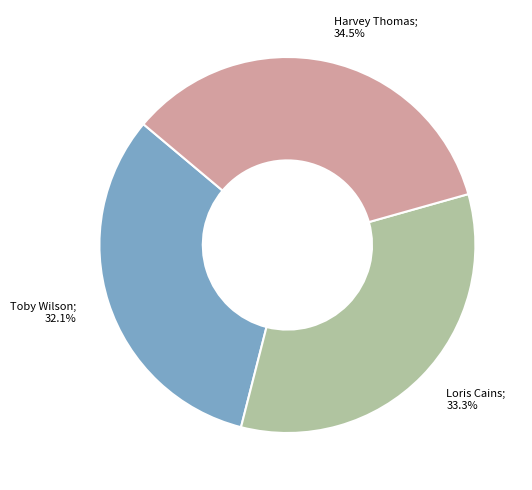

How many slices are in this pie chart?

3